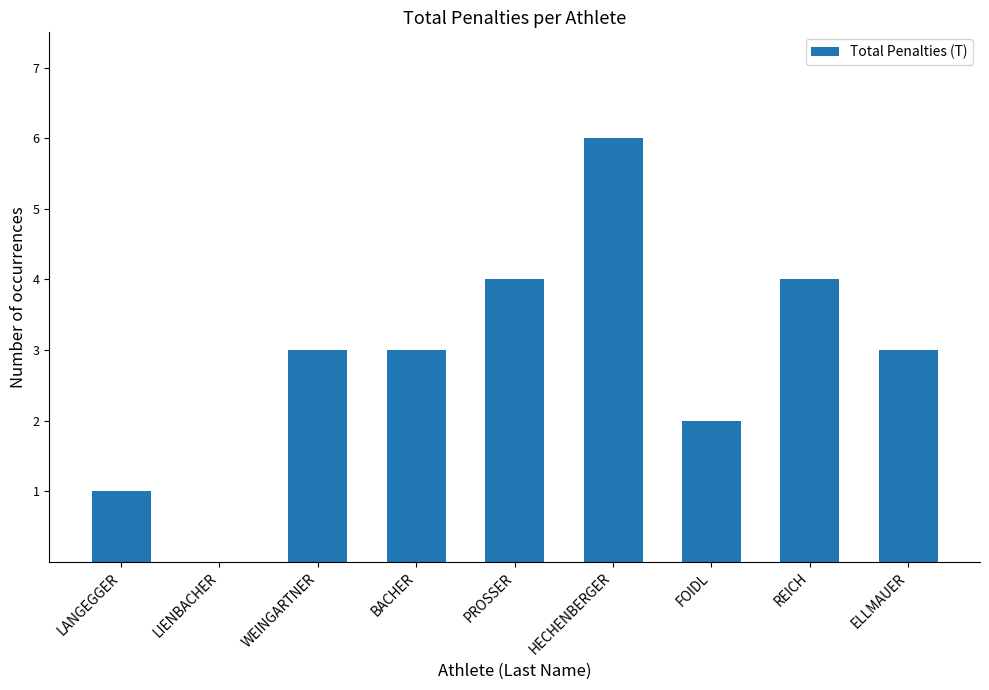

Are the bars horizontal?

No